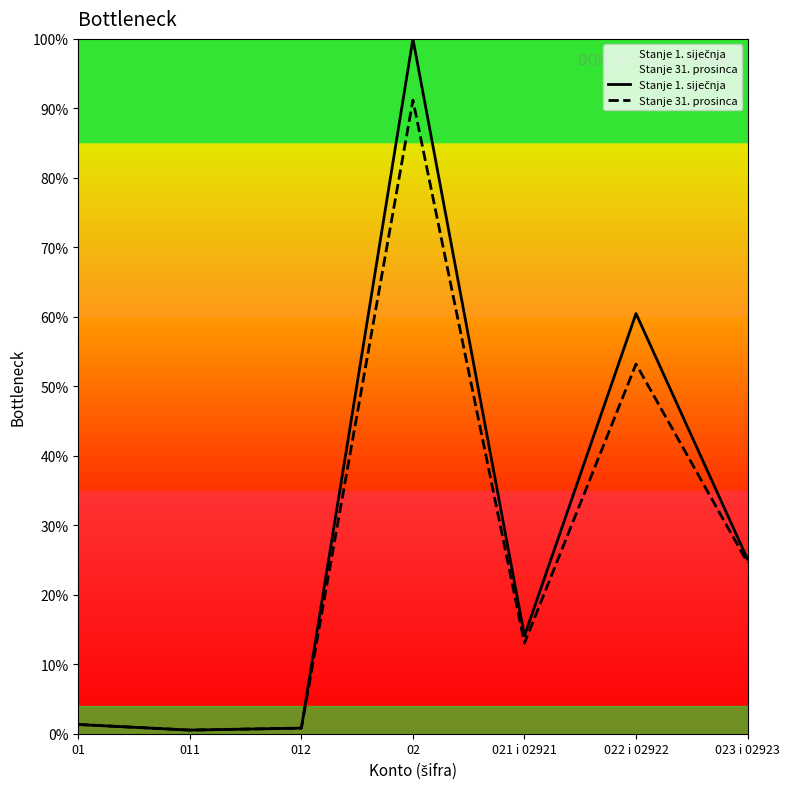

What is the label of the 5th point from the right?

012